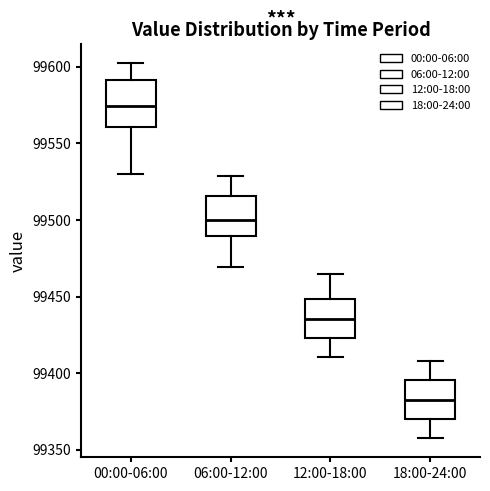

Where is the lower edge of the box for 06:00-12:00 on the y-axis? The values are not printed on the chart, so give them approximately, as read against the axis.

99490